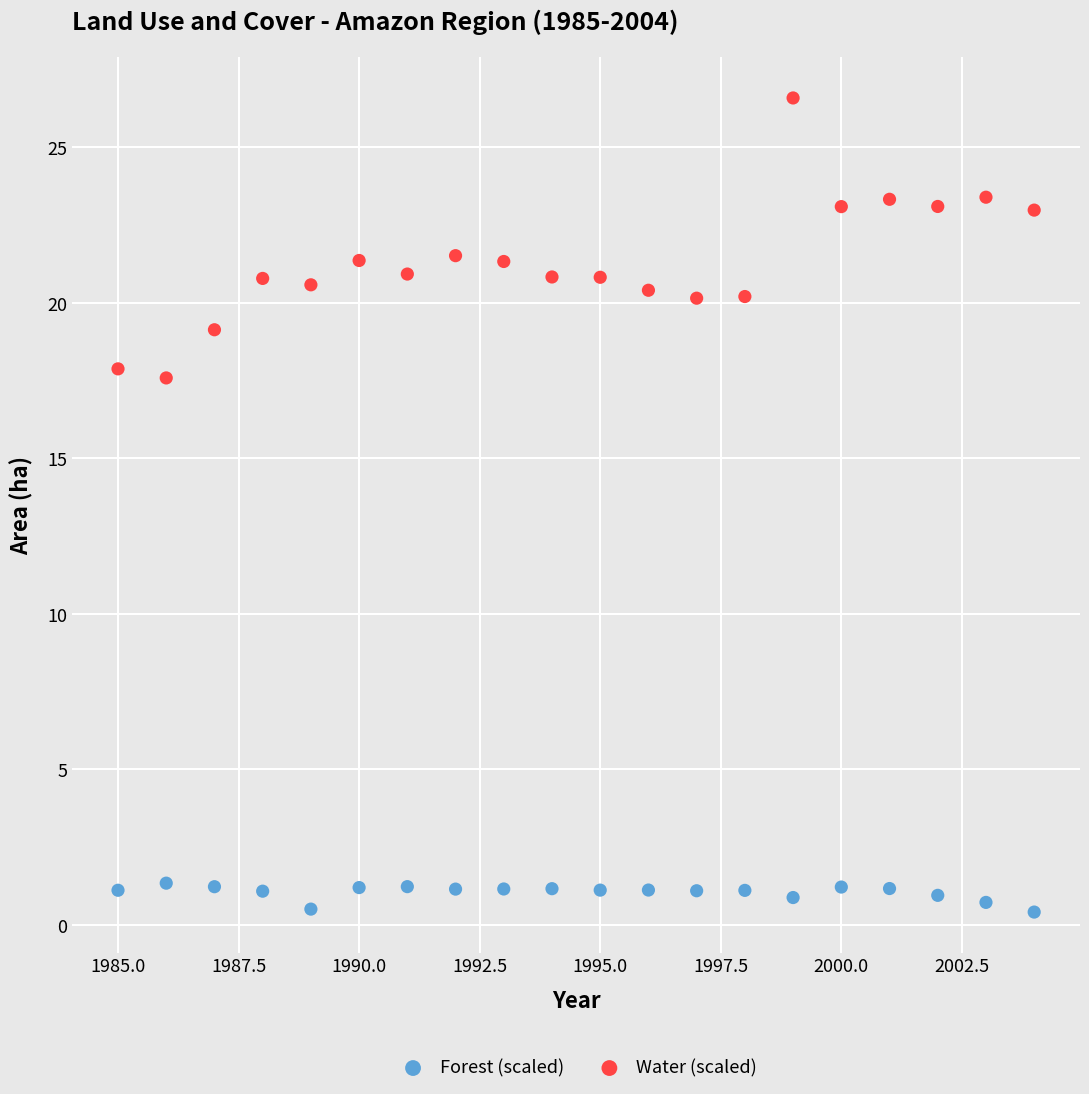

Which series reaches the minimum Y coordinate?

Forest (scaled)